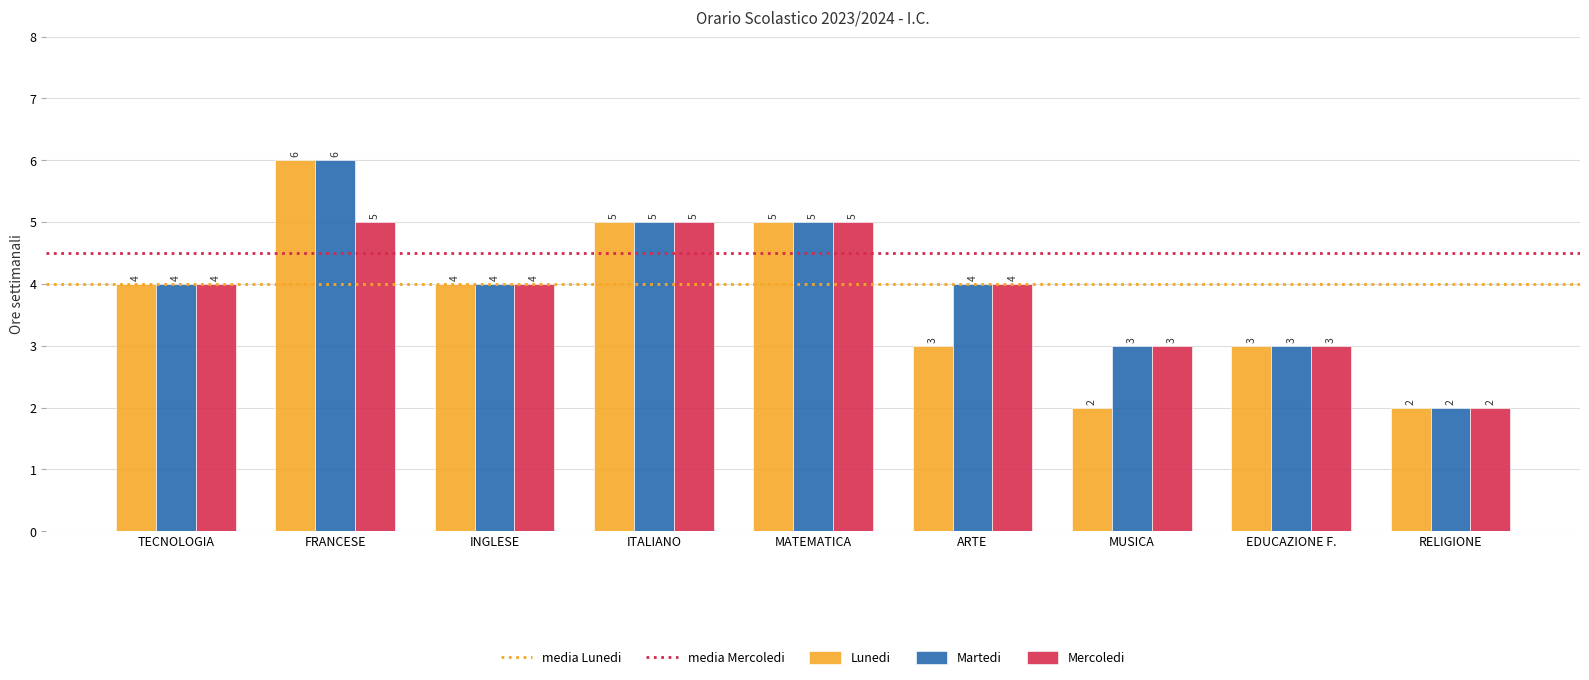

What is the total value across all series at RELIGIONE?

6